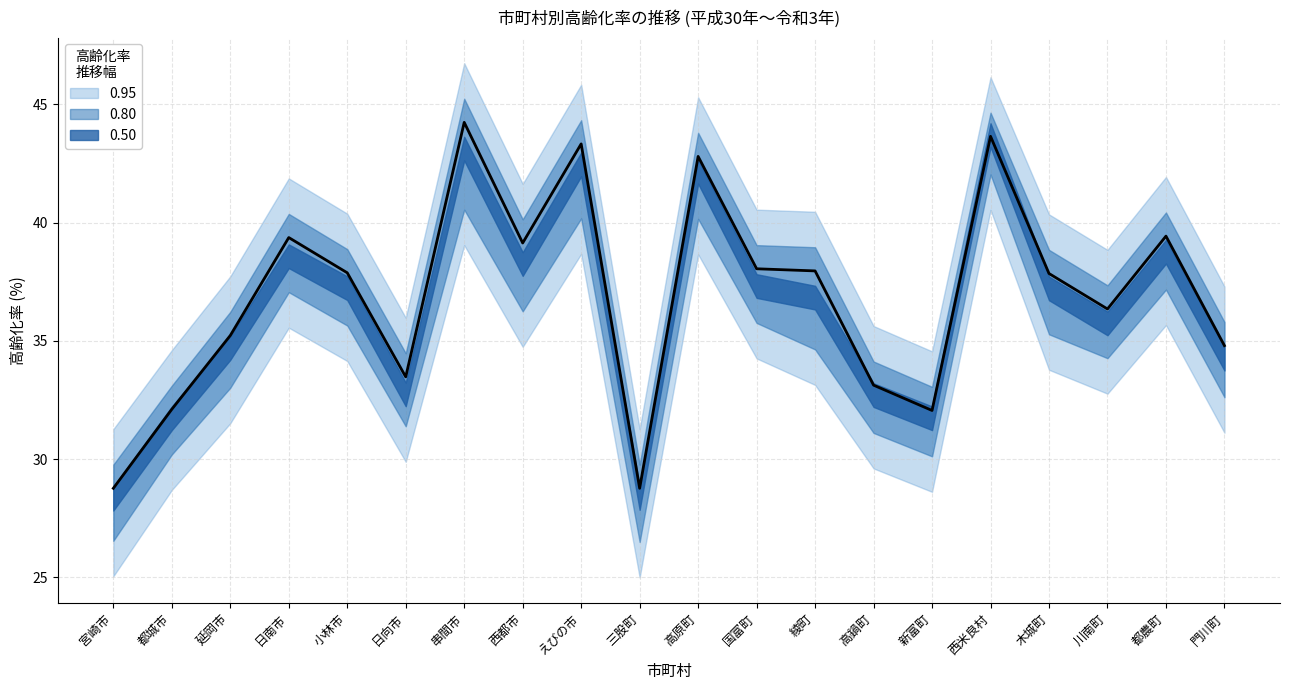

Is this an area chart (filled region under the line)?

No